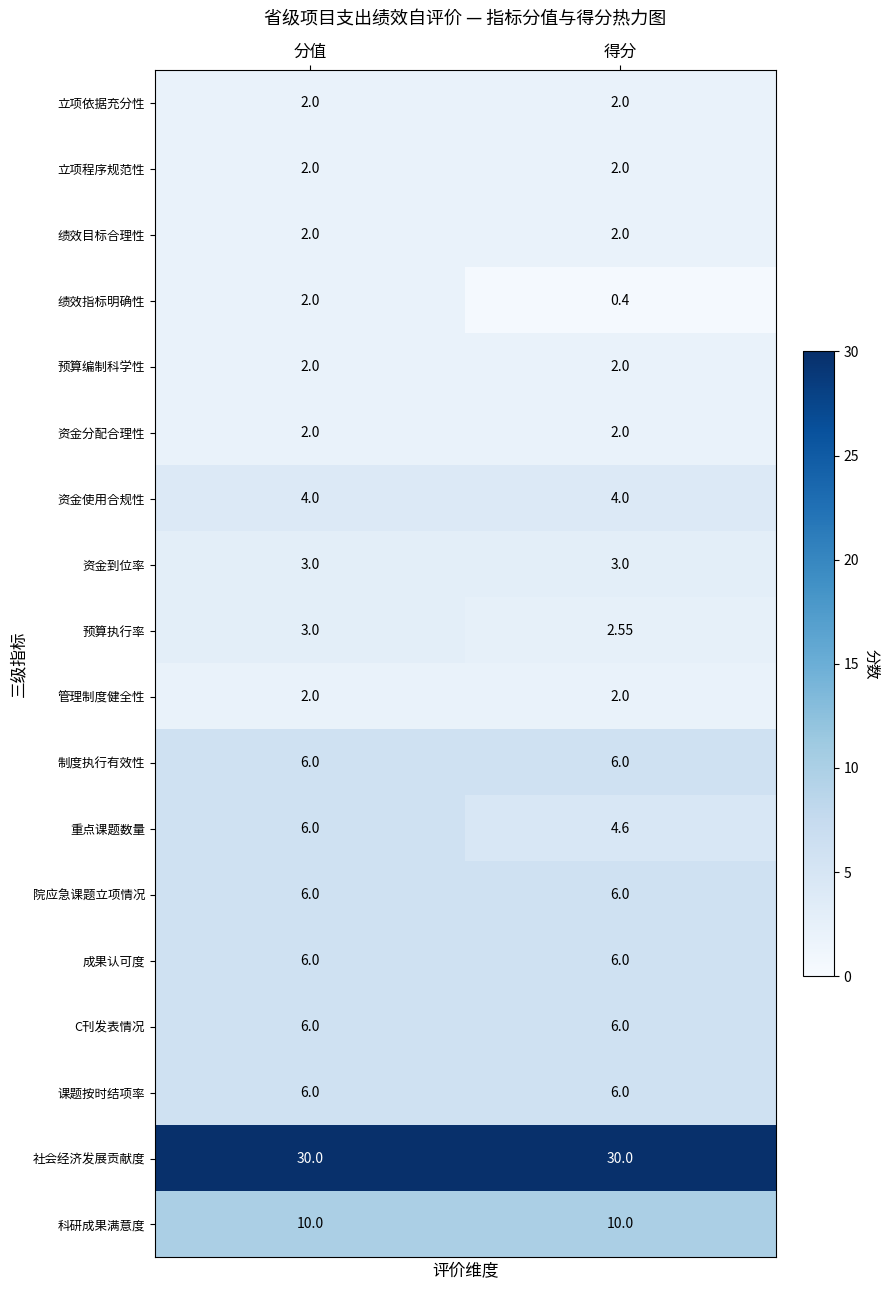

List the labels in order of 重点课题数量 value, smallest first.

得分, 分值